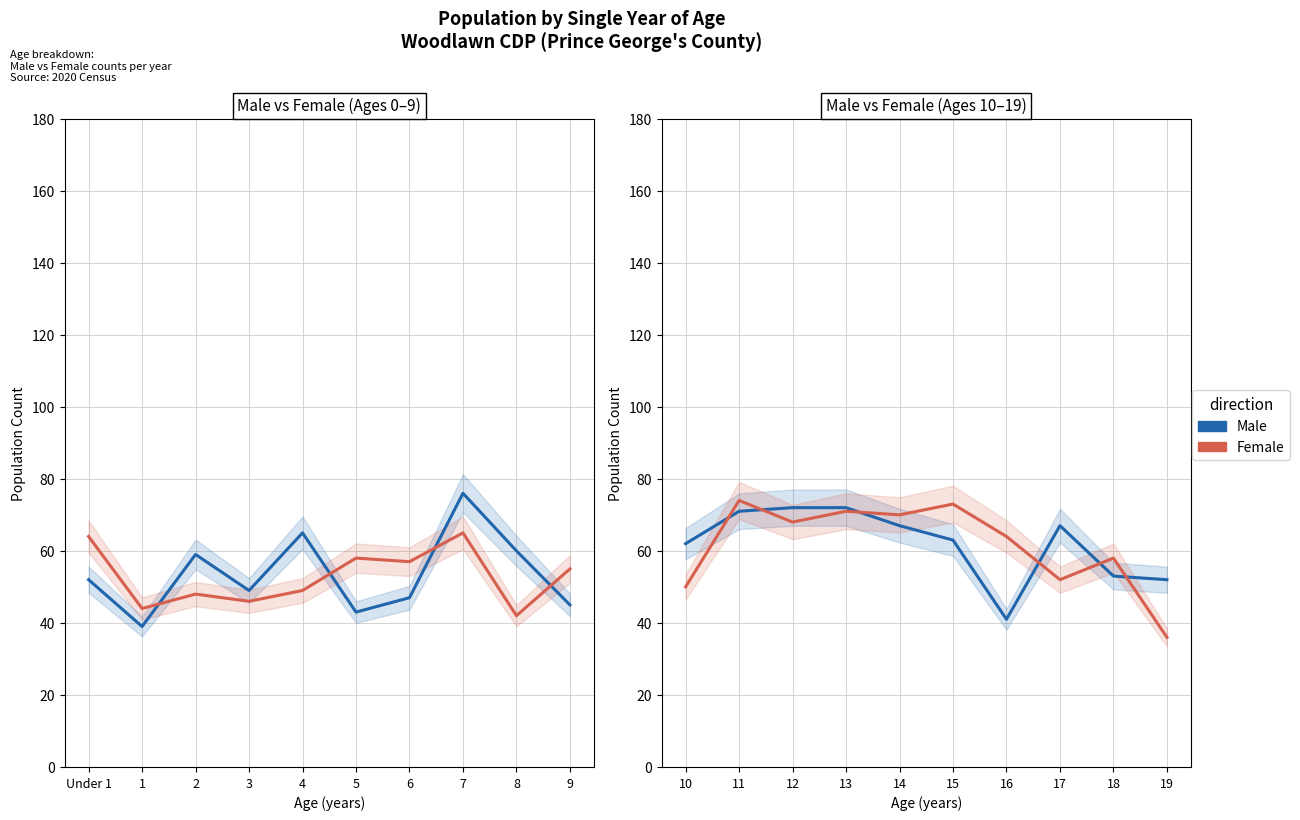

The value of Female at 14 is 32. True or false?

False